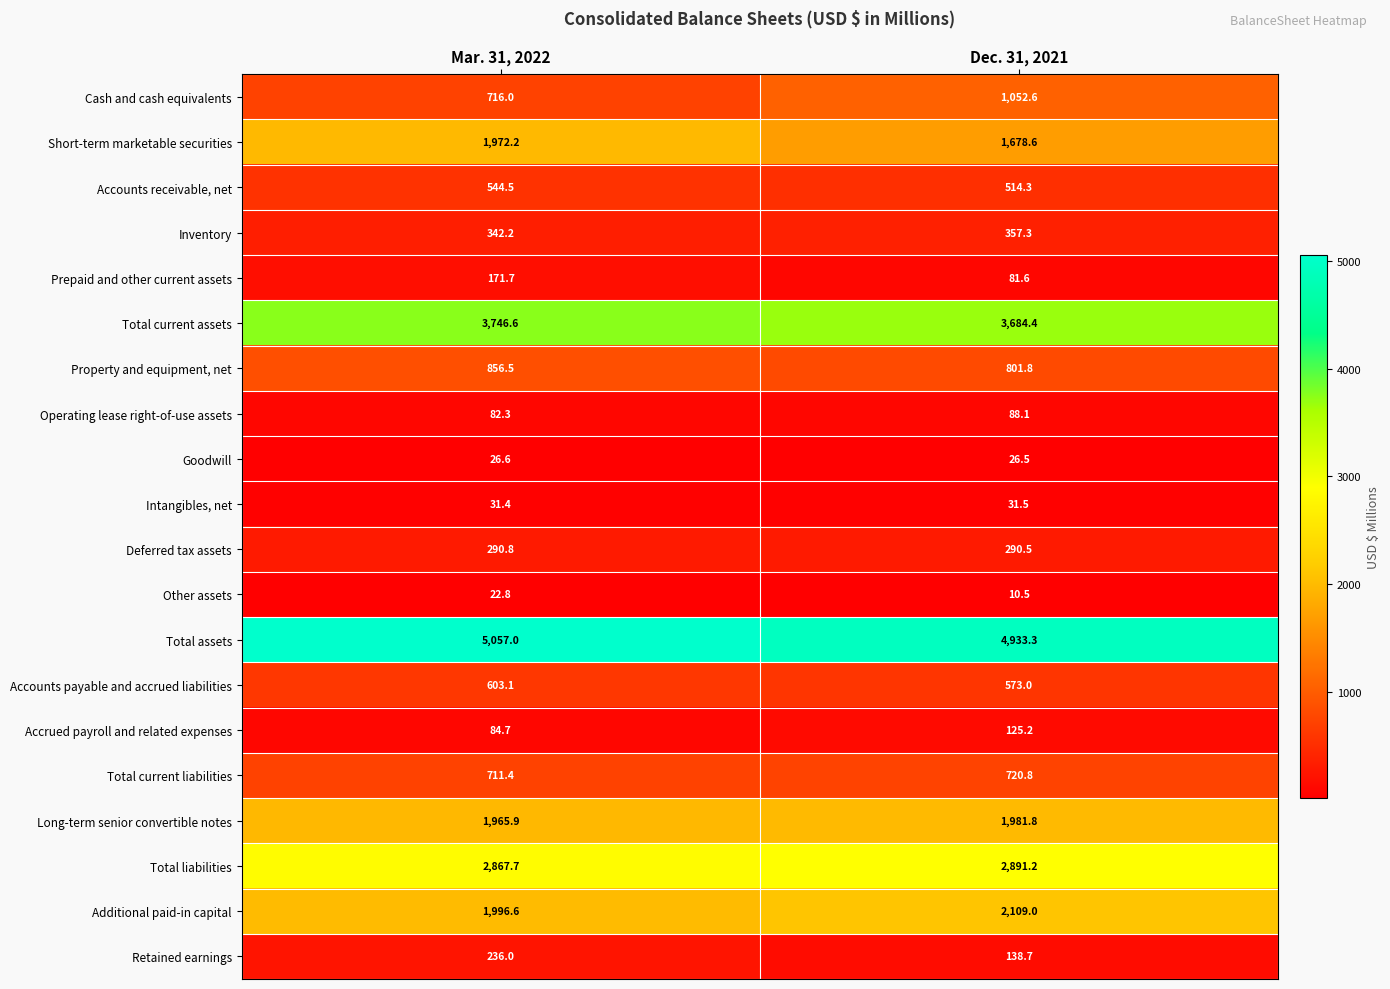

What is the spread (max minus min) of values at Dec. 31, 2021?

4922.8